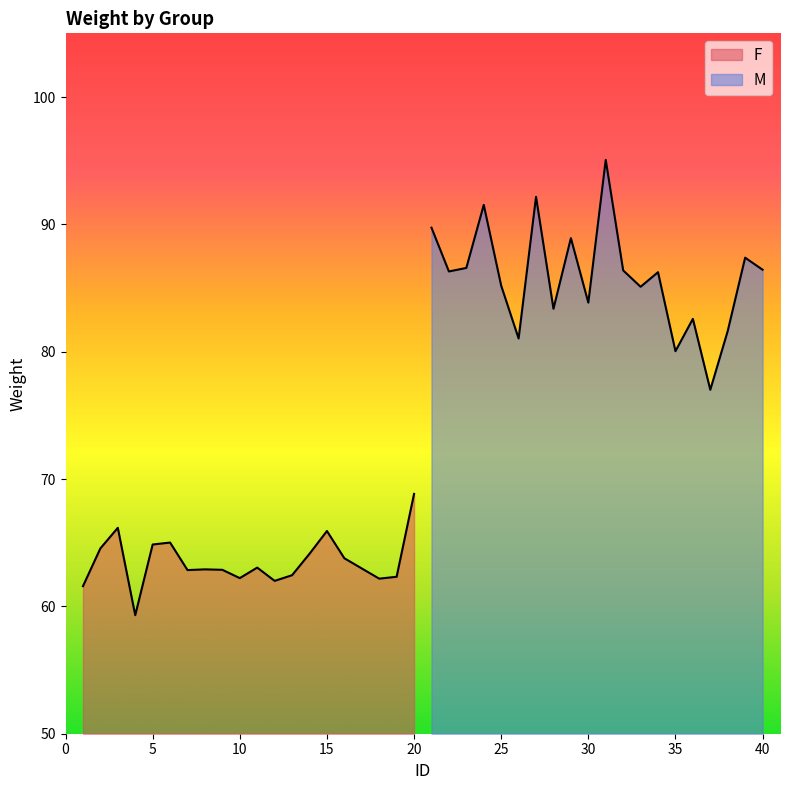

Reading left to right, list all the values displayed in this chart.

F: 61.6	64.6	66.2	59.3	64.9	65.0	62.9	62.9	62.9	62.2	63.0	62.0	62.4	64.1	65.9	63.8	63.0	62.2	62.3	68.8
M: 89.7	86.3	86.6	91.5	85.2	81.0	92.2	83.4	88.9	83.9	95.1	86.4	85.1	86.2	80.0	82.6	77.0	81.6	87.4	86.4